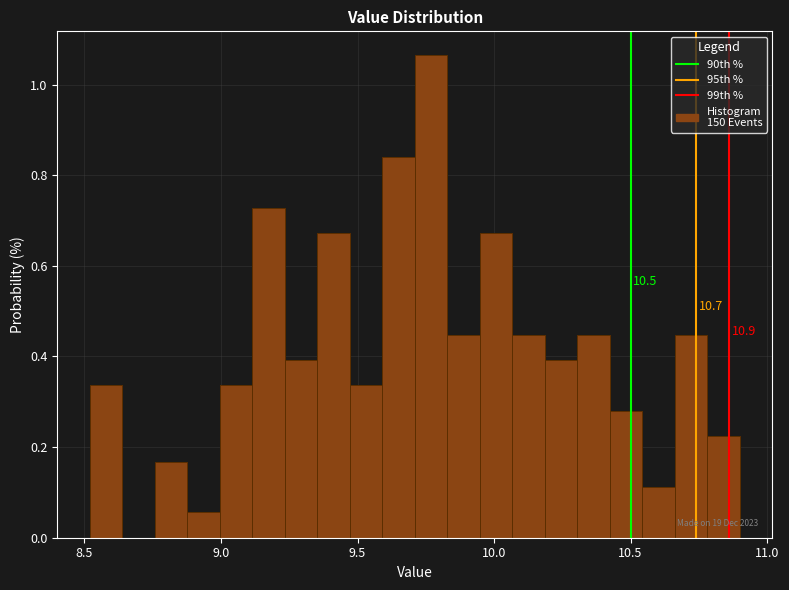

Read against the x-axis, roughly where is the centre of the tallest bar?

9.75